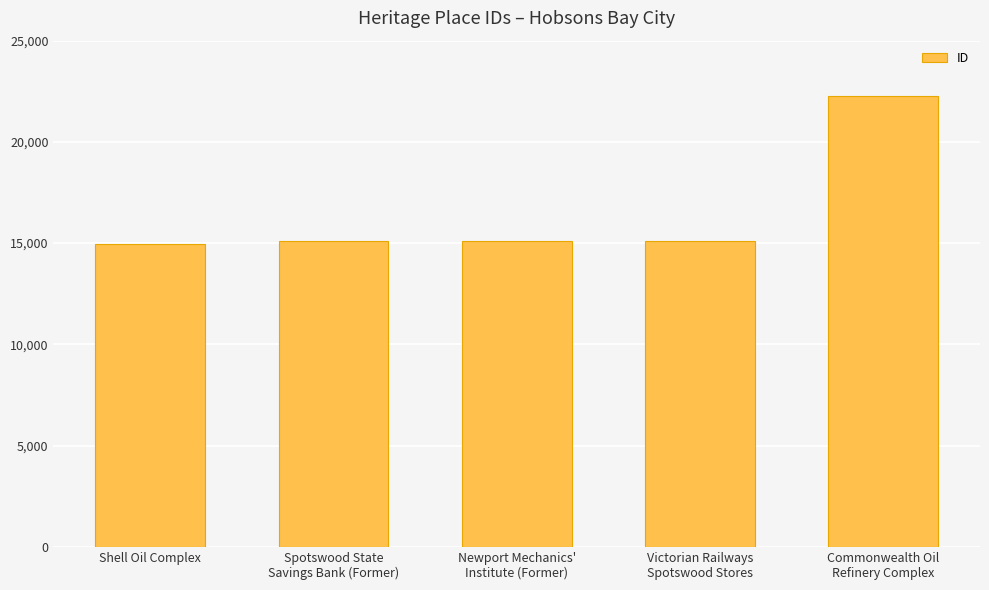

Are the bars grouped side by side (vs. stacked)?

No